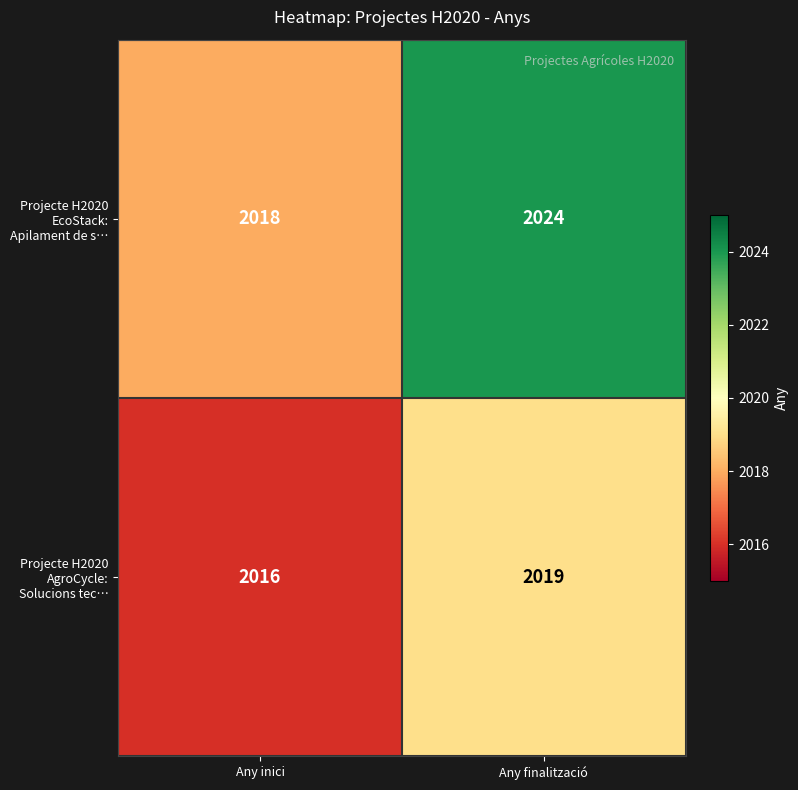

Reading left to right, extract all data points from this chart.

Projecte H2020 EcoStack: Apilament de s…: 2018	2024
Projecte H2020 AgroCycle: Solucions tec…: 2016	2019